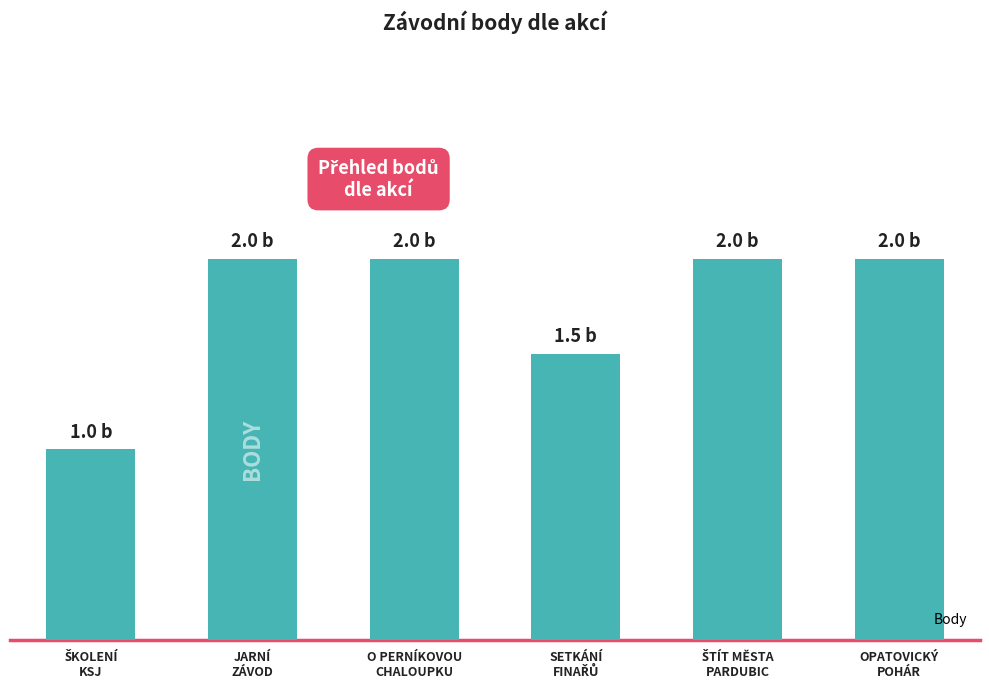

How many categories are shown in the chart?

6